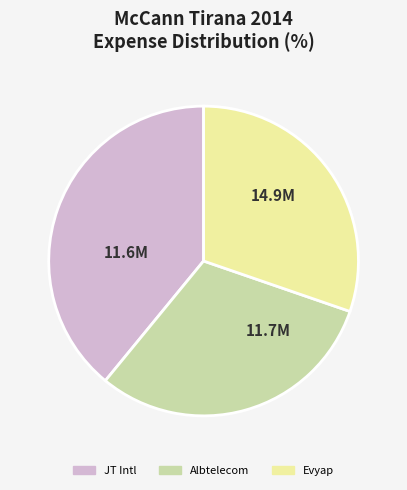

Which slice is the largest?

JT Intl